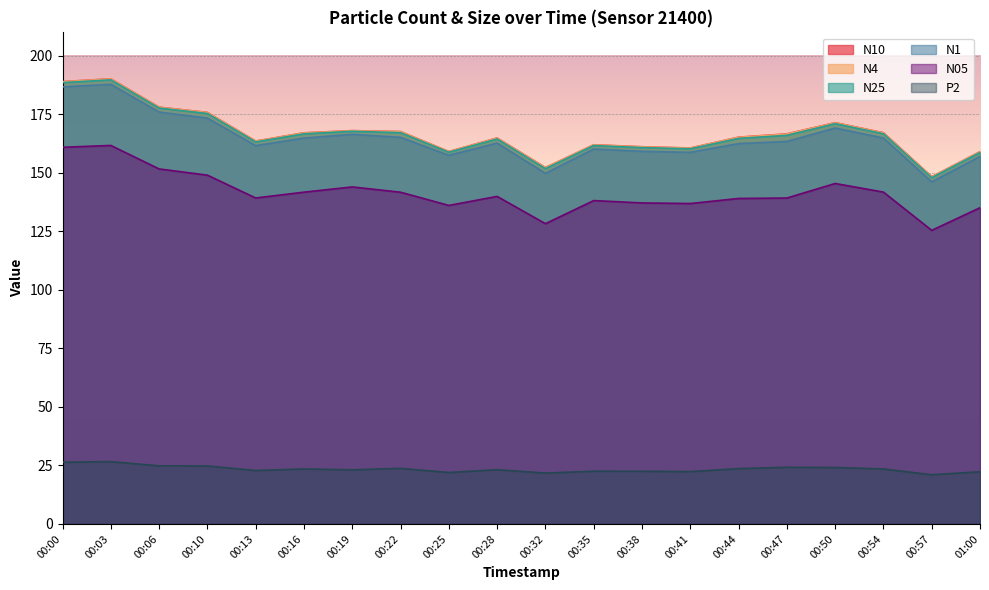

What is the maximum value for N25?

189.7